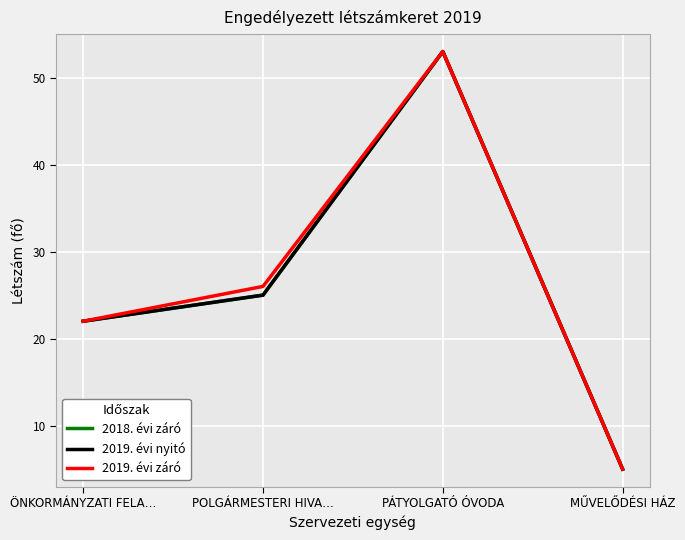

What is the difference between the maximum and minimum values in the 2018. évi záró series?

48